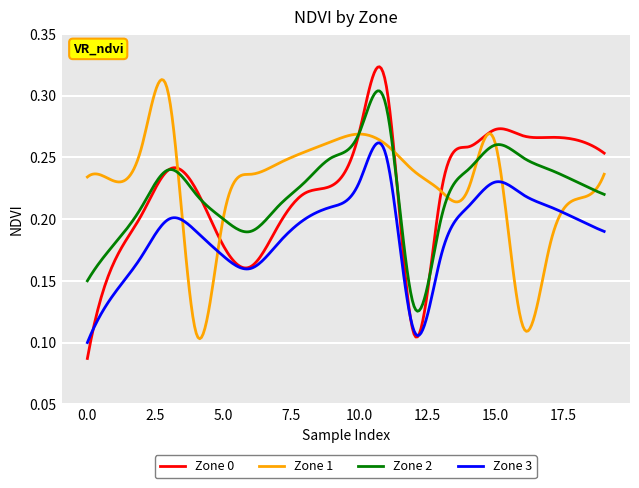

Which series has the widest spread of values?

Zone 0